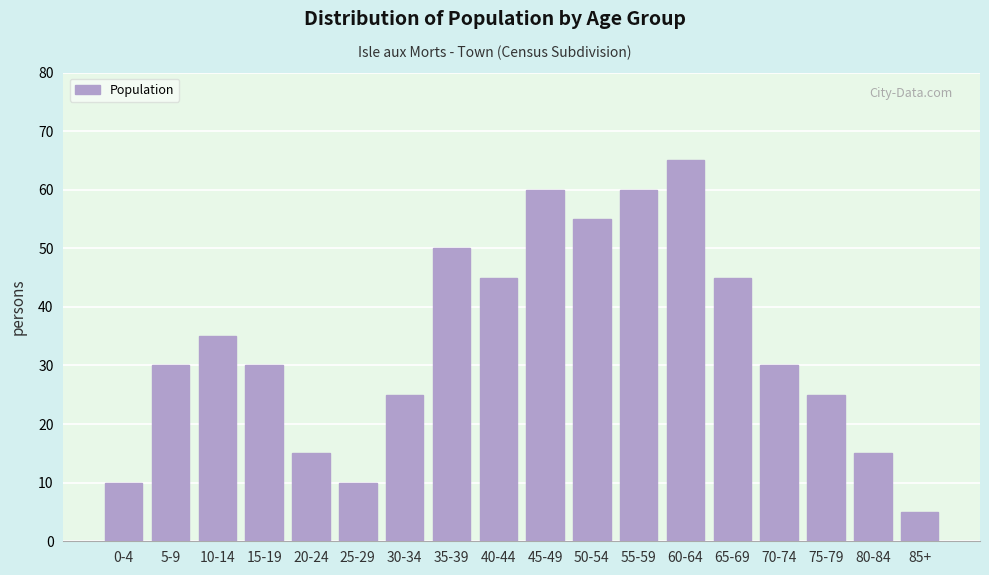

Reading left to right, list all the values displayed in this chart.

10	30	35	30	15	10	25	50	45	60	55	60	65	45	30	25	15	5